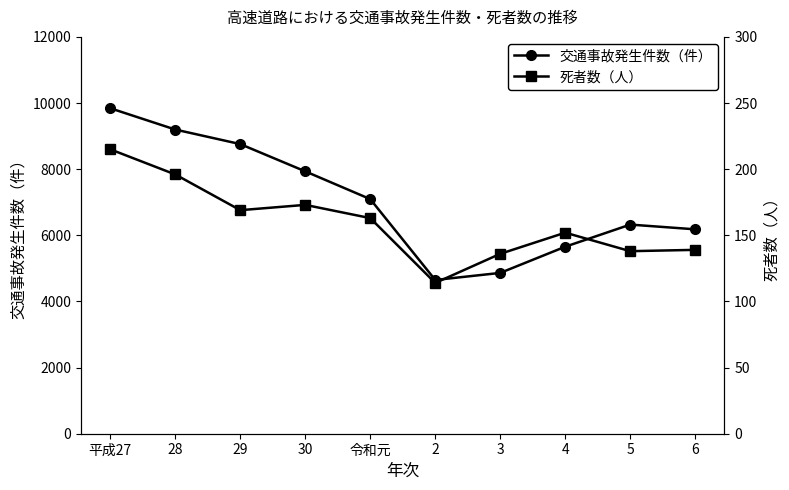

Which series has the widest spread of values?

交通事故発生件数（件）